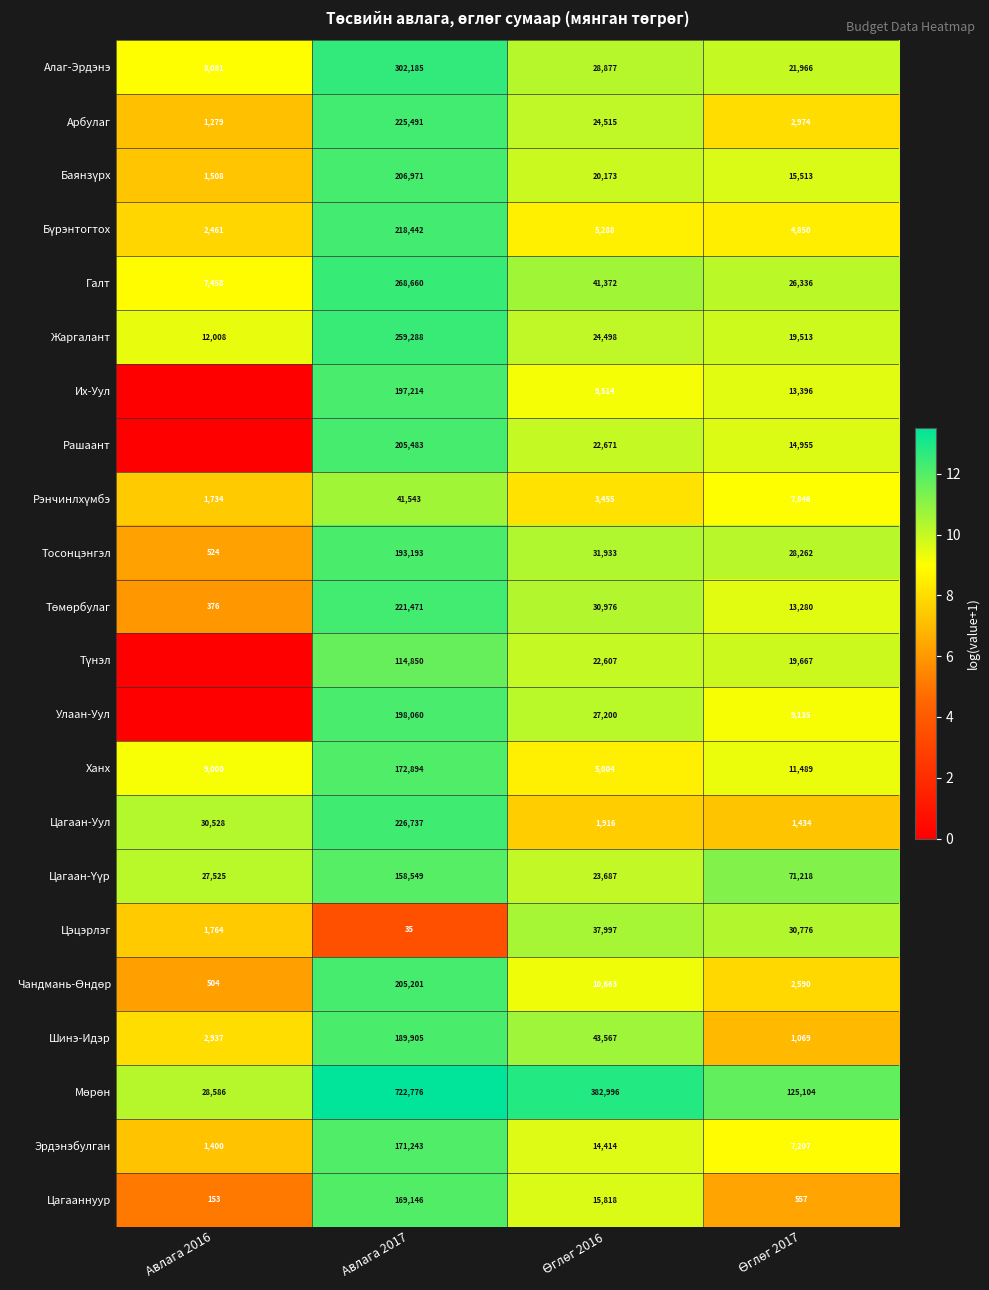

How many data points in Ханх are less than 11489?

2